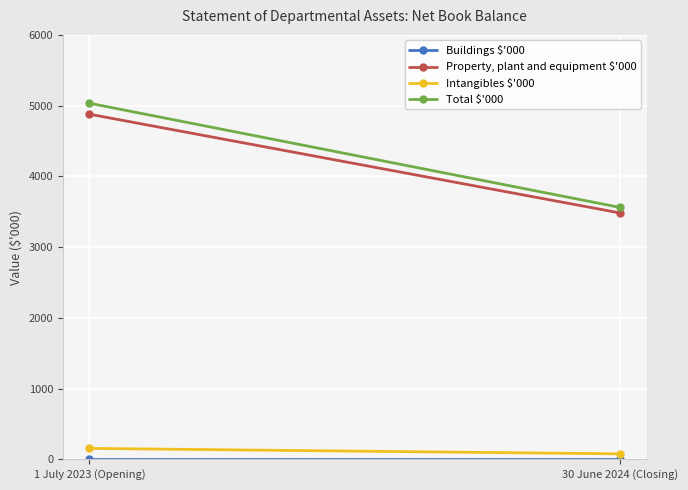

The value of Intangibles $'000 at 30 June 2024 (Closing) is 78. True or false?

True